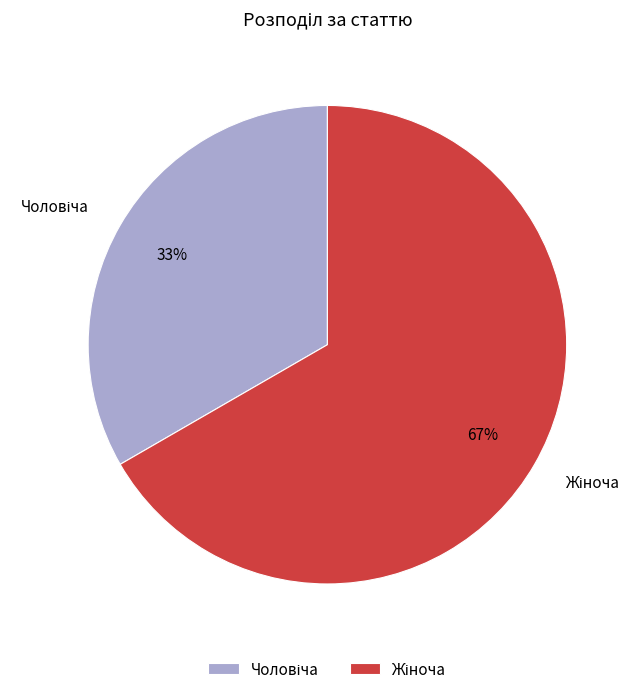

To the nearest percent, what is the average slice percentage?

50%